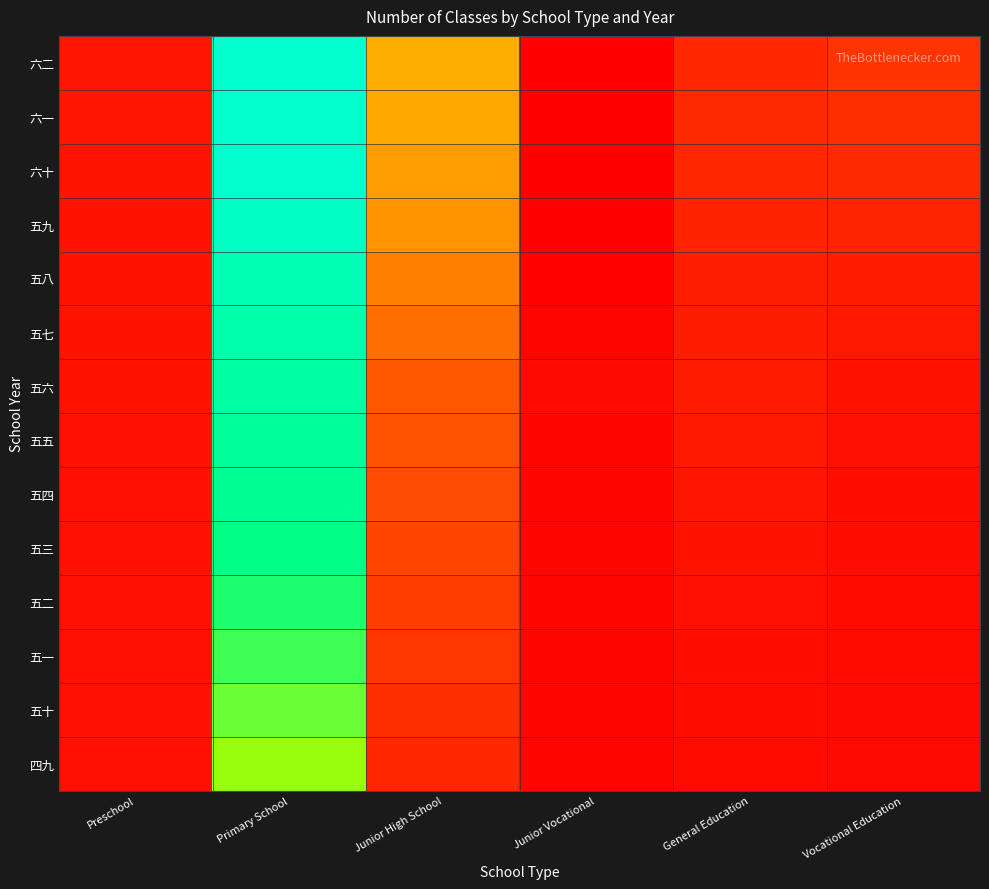

Reading left to right, transcribe all the data shown in this chart.

四九: Preschool=1883	Primary School=35944	Junior High School=4123	Junior Vocational=888	General Education=1262	Vocational Education=1070
五十: Preschool=1898	Primary School=37906	Junior High School=4878	Junior Vocational=910	General Education=1406	Vocational Education=1150
五一: Preschool=1891	Primary School=39712	Junior High School=5622	Junior Vocational=915	General Education=1550	Vocational Education=1227
五二: Preschool=1819	Primary School=41114	Junior High School=6450	Junior Vocational=894	General Education=1786	Vocational Education=1325
五三: Preschool=1853	Primary School=42139	Junior High School=7195	Junior Vocational=891	General Education=2123	Vocational Education=1495
五四: Preschool=1833	Primary School=43338	Junior High School=7968	Junior Vocational=906	General Education=2419	Vocational Education=1677
五五: Preschool=1900	Primary School=44382	Junior High School=8554	Junior Vocational=930	General Education=2683	Vocational Education=1862
五六: Preschool=2059	Primary School=45171	Junior High School=9328	Junior Vocational=994	General Education=2946	Vocational Education=2075
五七: Preschool=2029	Primary School=45780	Junior High School=11459	Junior Vocational=693	General Education=3209	Vocational Education=2623
五八: Preschool=2082	Primary School=47084	Junior High School=13395	Junior Vocational=362	General Education=3459	Vocational Education=3196
五九: Preschool=2075	Primary School=48404	Junior High School=15281	Junior Vocational=6	General Education=3842	Vocational Education=3994
六十: Preschool=2218	Primary School=49300	Junior High School=16345	Junior Vocational=0	General Education=4122	Vocational Education=4597
六一: Preschool=2395	Primary School=49432	Junior High School=17407	Junior Vocational=0	General Education=4264	Vocational Education=5018
六二: Preschool=2495	Primary School=49333	Junior High School=18080	Junior Vocational=0	General Education=4212	Vocational Education=5410